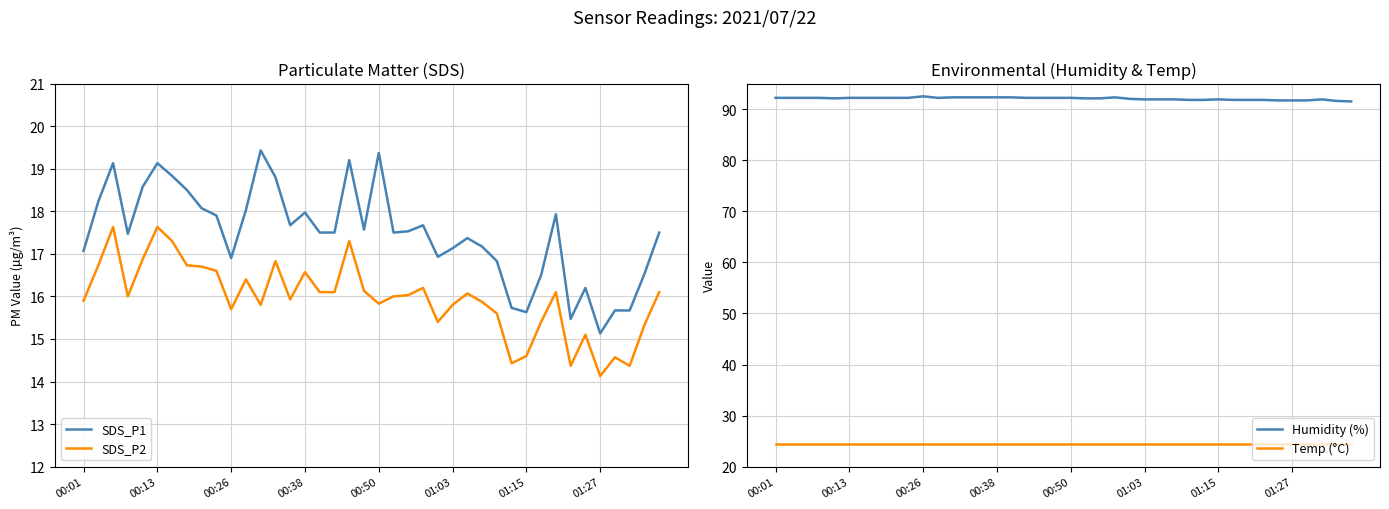

The value of Humidity (%) at 01:03 is 91.9. True or false?

True